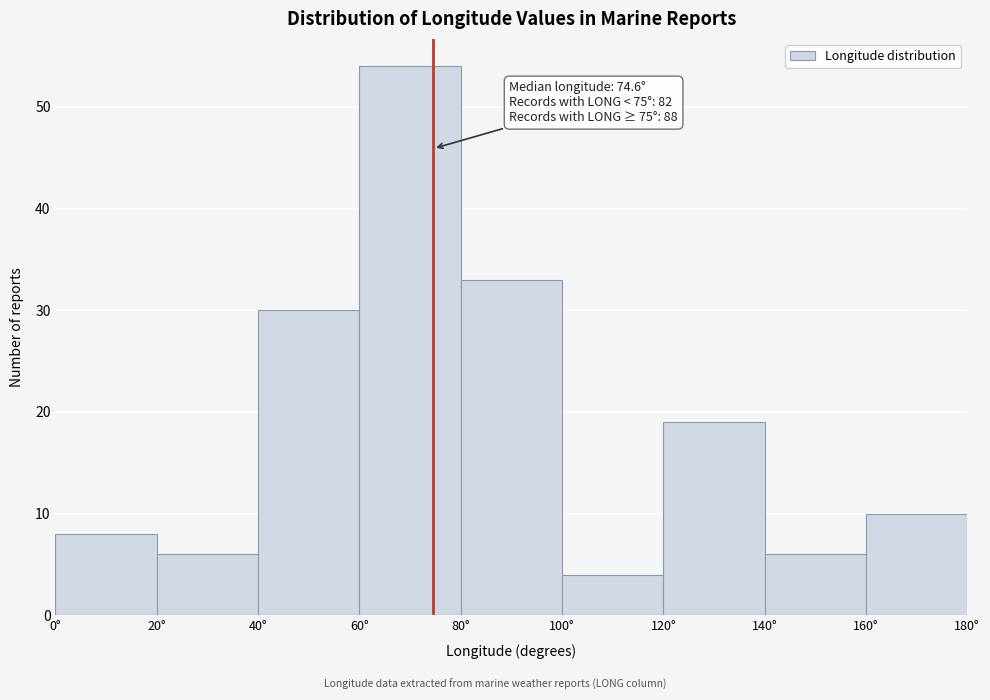

Over which range of the x-axis is the bar tallest?

60 to 80